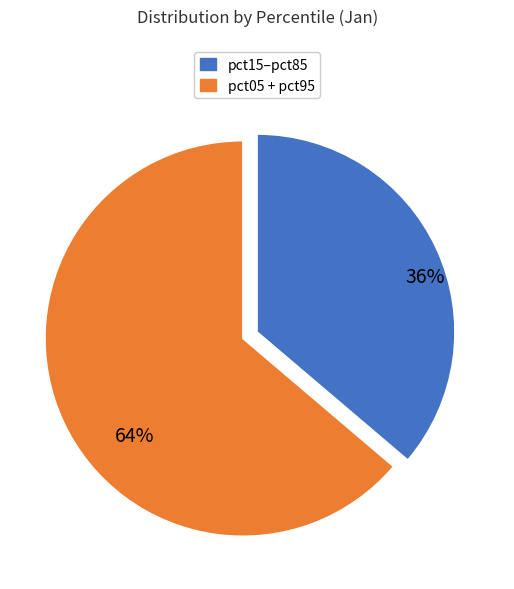

To the nearest percent, what is the average slice percentage?

50%